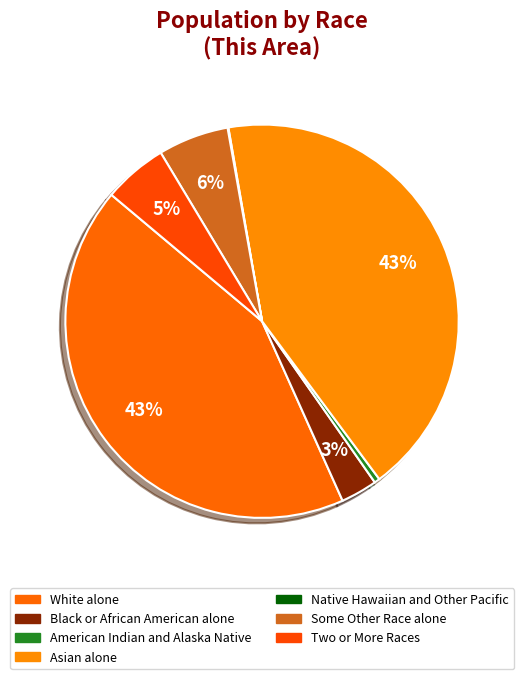

To the nearest percent, what percentage of the pie is Black or African American alone?

3%